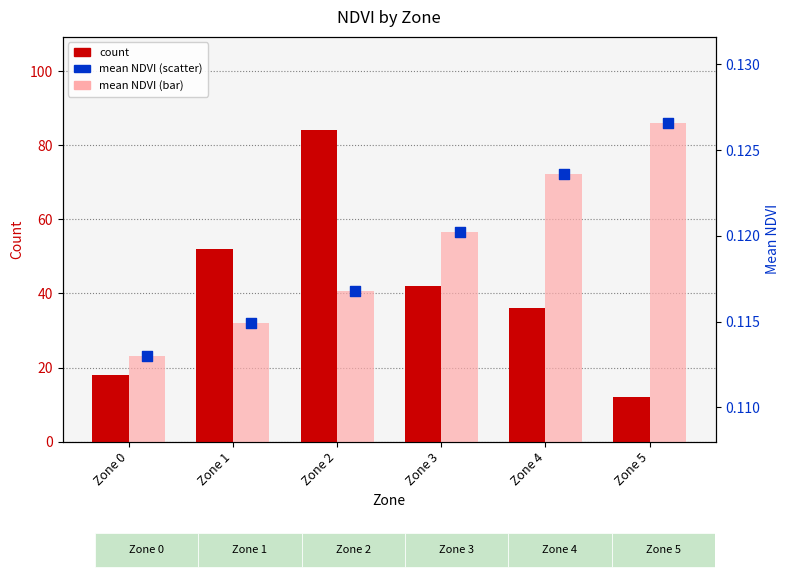

Is the value of mean NDVI at Zone 2 greater than the value of mean NDVI (bar) at Zone 2?

No